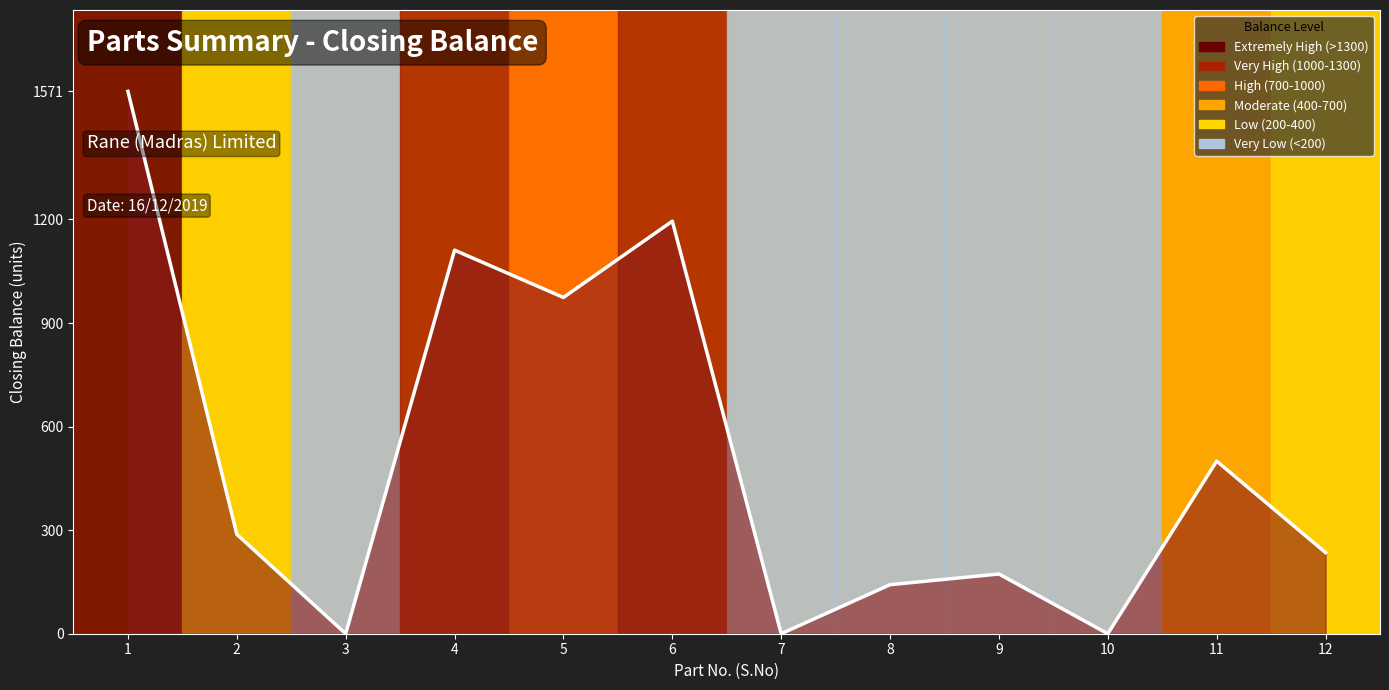

What is the change in value from 3 to 8?

+142